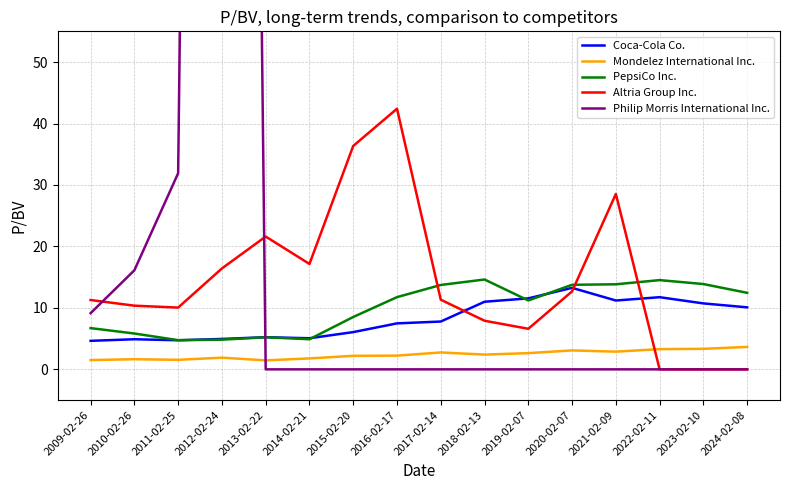

Which series has the widest spread of values?

Philip Morris International Inc.